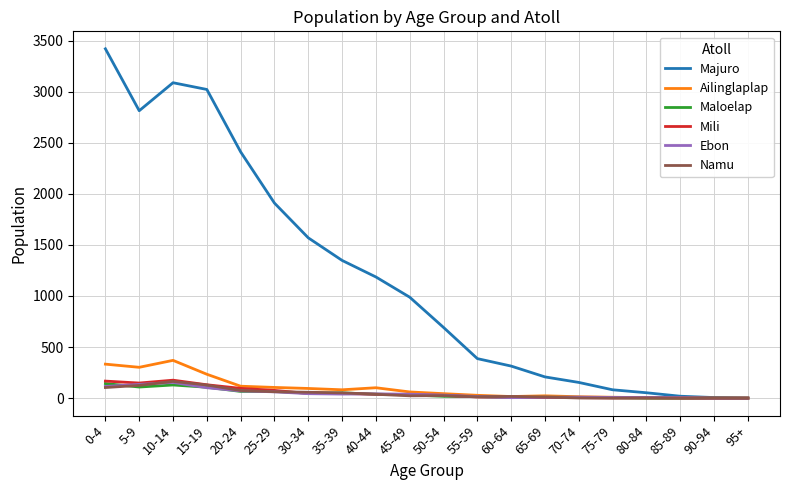

What is the difference between the second highest and second lowest values in the Ailinglaplap series?

332